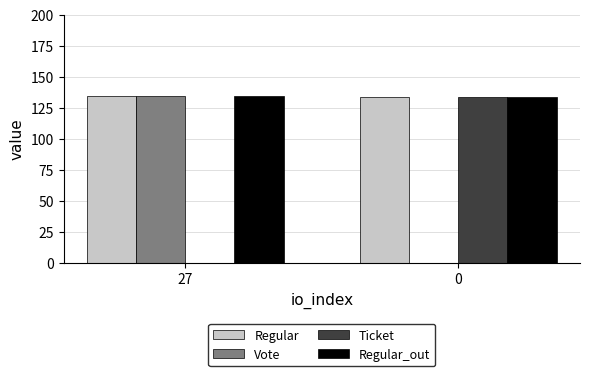

What is the difference between the Regular values at 0 and 27?

1.0